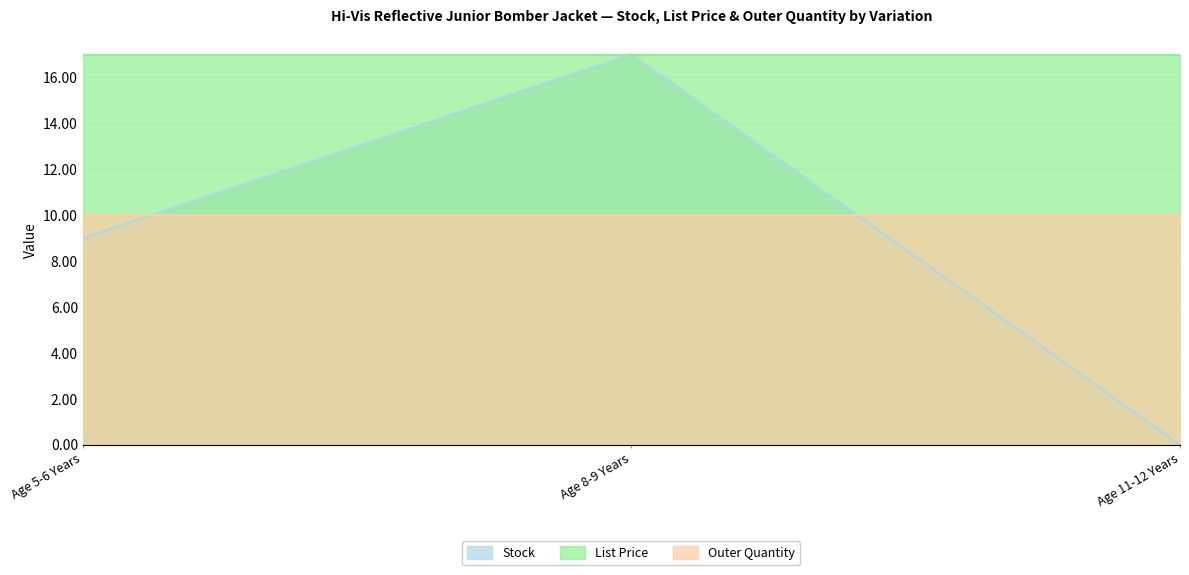

Reading left to right, list all the values displayed in this chart.

Stock: Age 5-6 Years=9.0	Age 8-9 Years=17.0	Age 11-12 Years=0.0
List Price: Age 5-6 Years=16.9	Age 8-9 Years=16.9	Age 11-12 Years=16.9
Outer Quantity: Age 5-6 Years=10.0	Age 8-9 Years=10.0	Age 11-12 Years=10.0